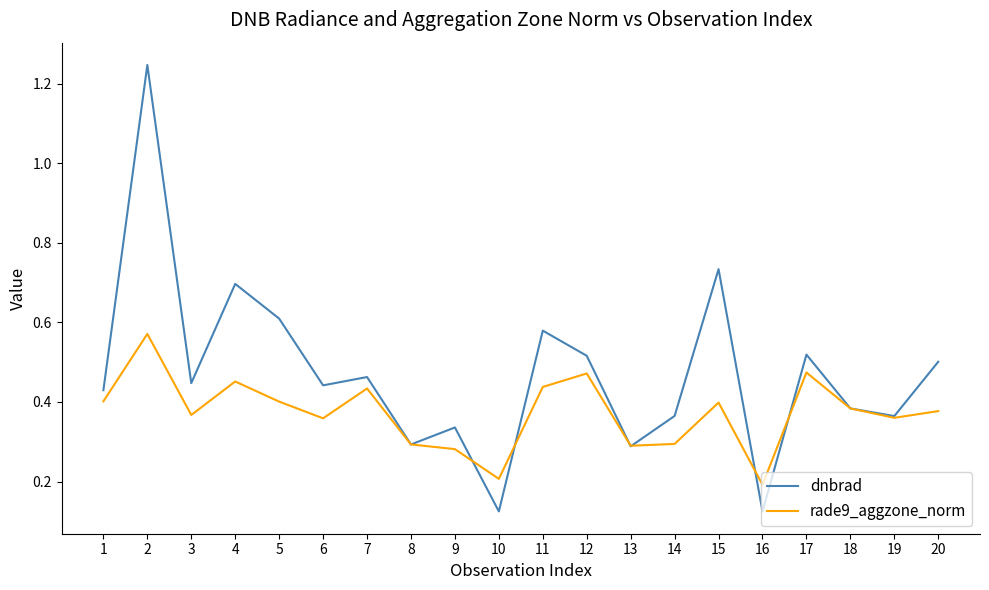

List the series in order of their peak value, lowest first.

rade9_aggzone_norm, dnbrad